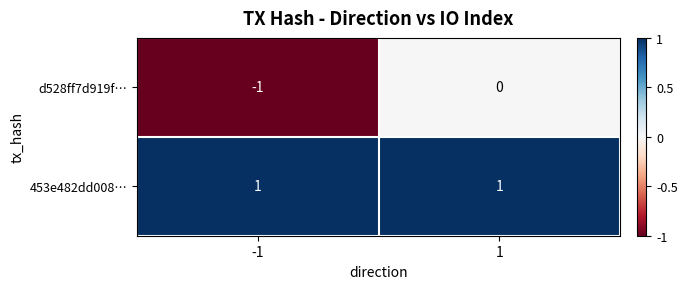

Reading left to right, extract all data points from this chart.

d528ff7d919f…: -1=-1	1=0
453e482dd008…: -1=1	1=1